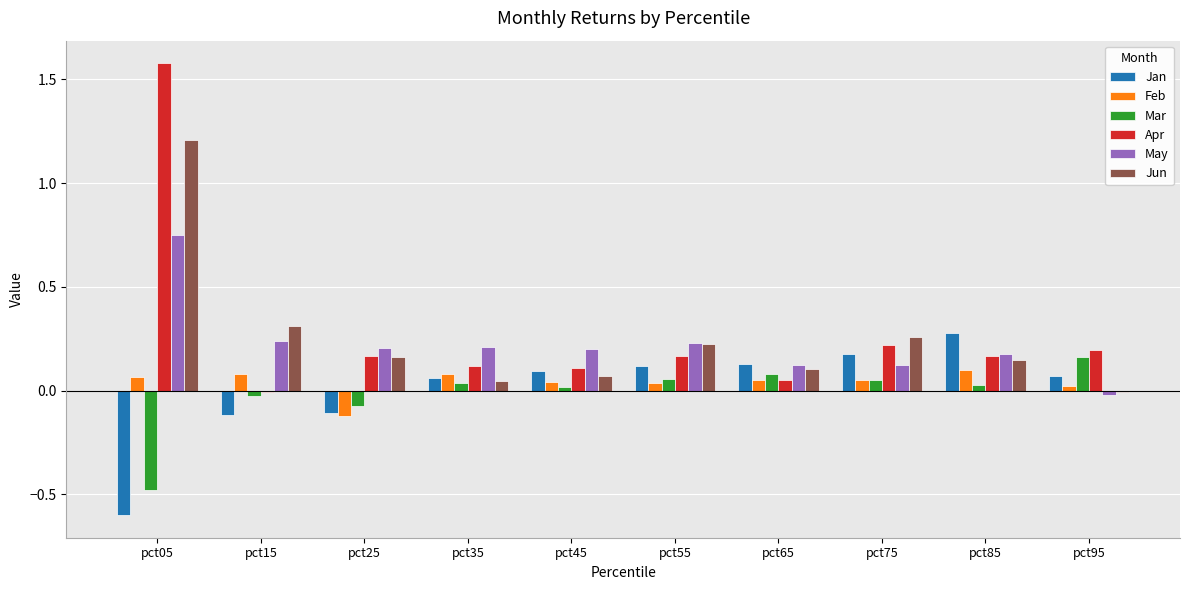

Does the chart contain stacked bars?

No